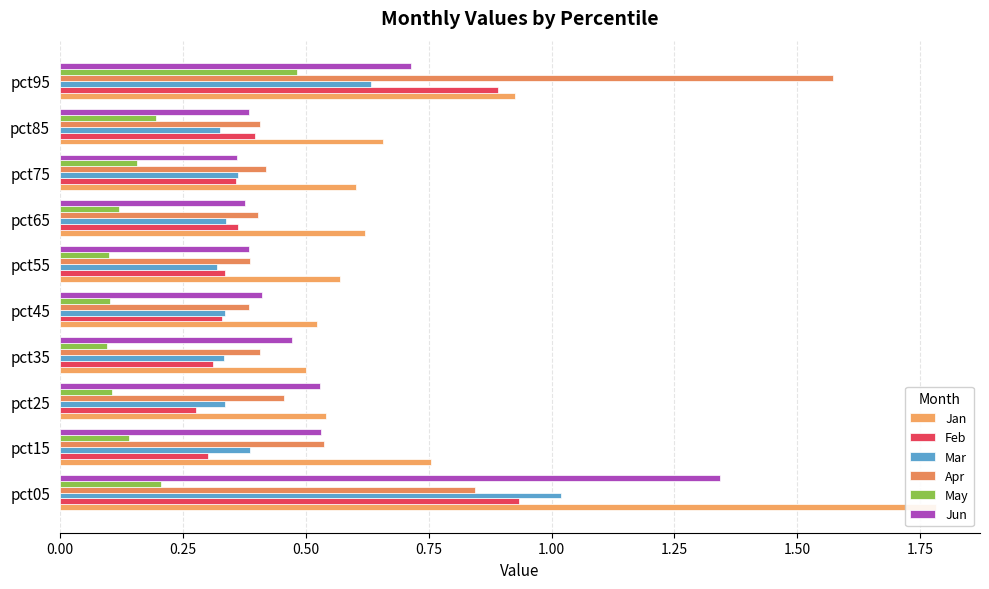

How many bars are there in total?

60